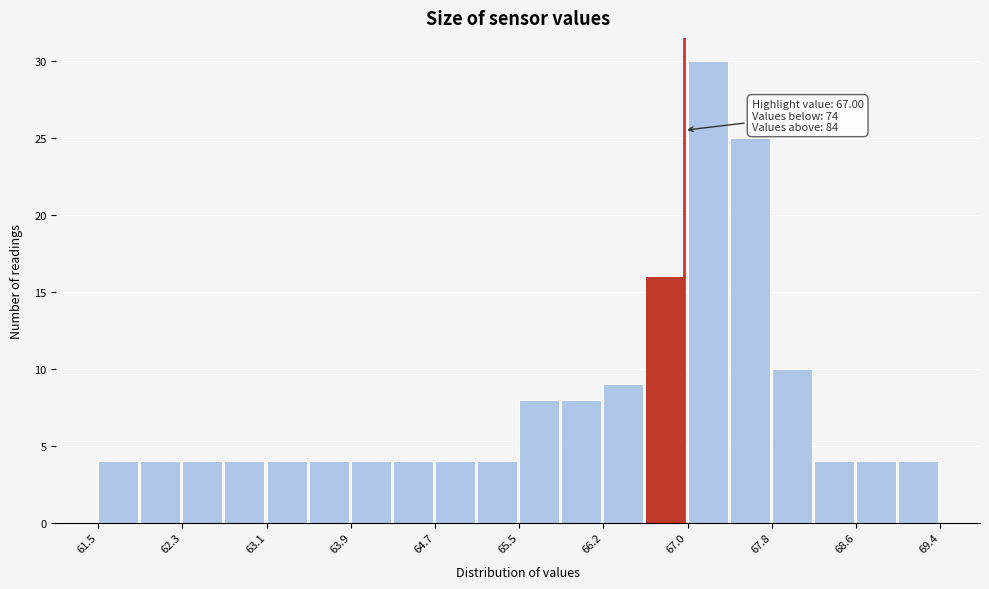

Around what value on the x-axis is the tallest bar? Give the approximate position of its centre, as read against the axis.

67.2